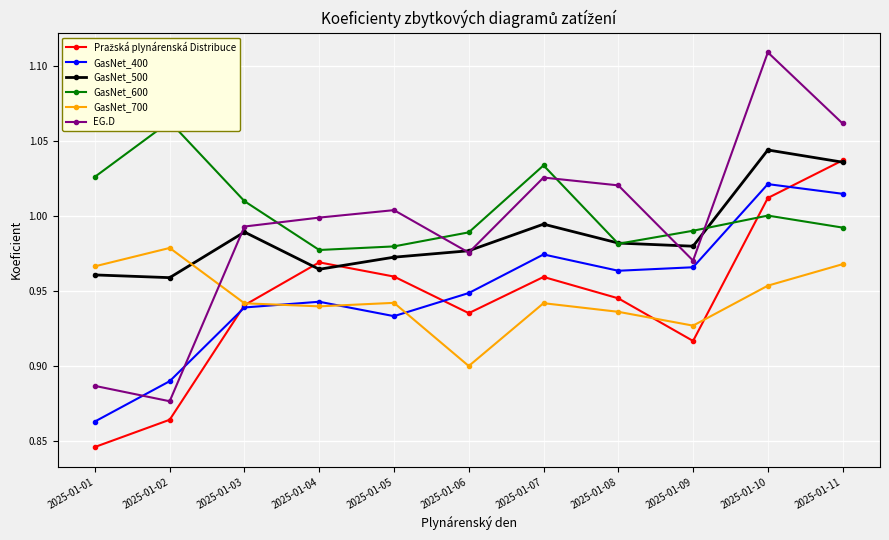

Is it true that GasNet_600 equals 1.0 at 2025-01-05?

True